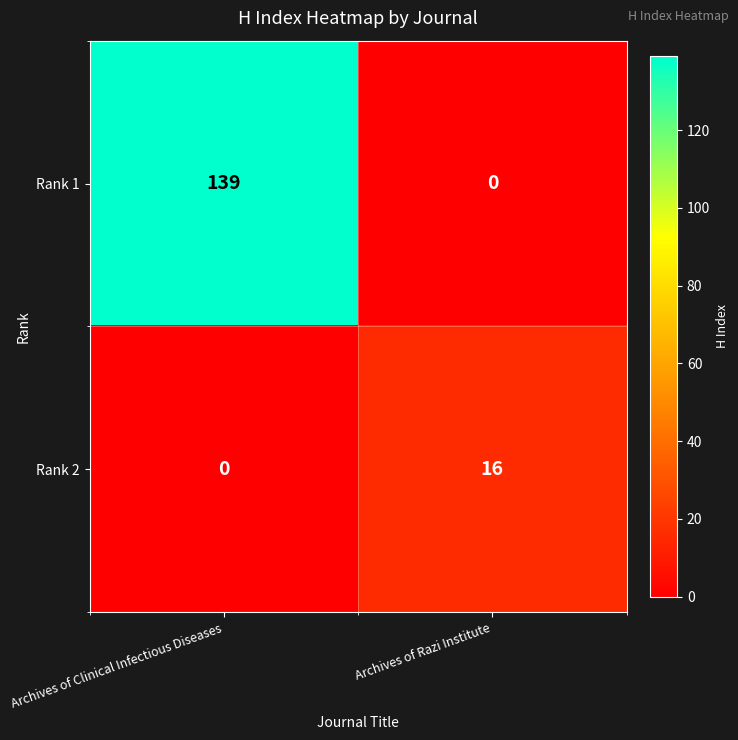

What is the highest value of the Rank 1 series?

139